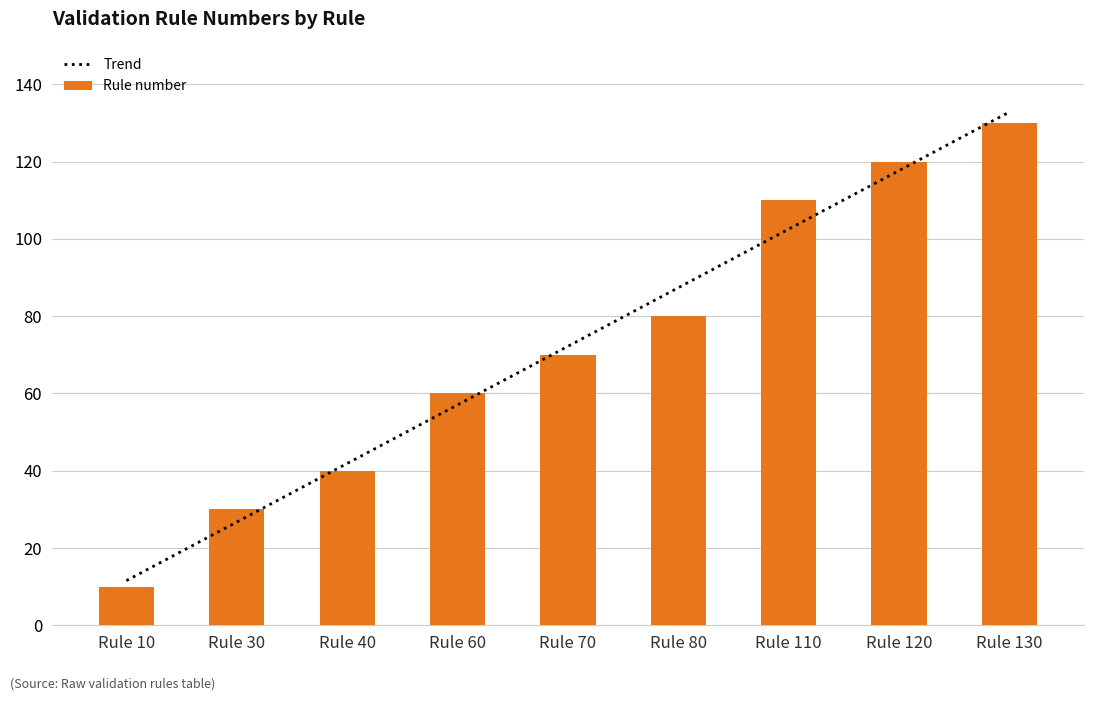

What is the sum of all Rule number values?

650